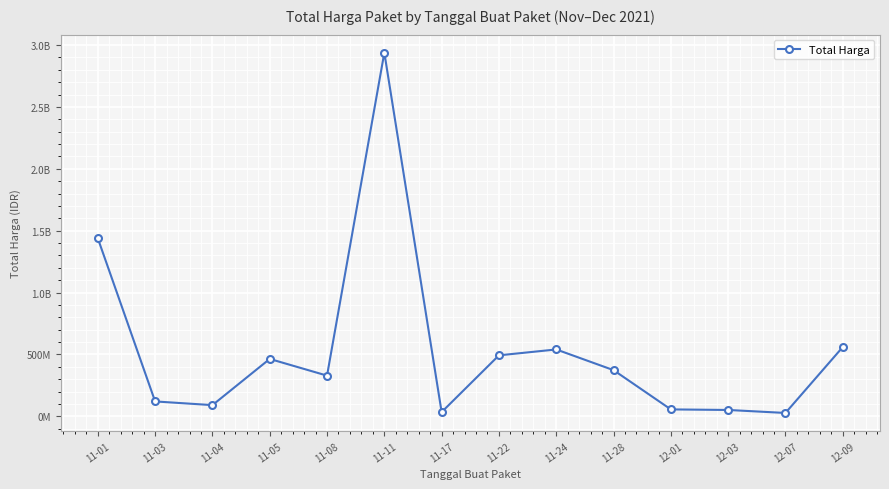

List the labels in order of value, smallest first.

12-07, 11-17, 12-03, 12-01, 11-04, 11-03, 11-08, 11-28, 11-05, 11-22, 11-24, 12-09, 11-01, 11-11